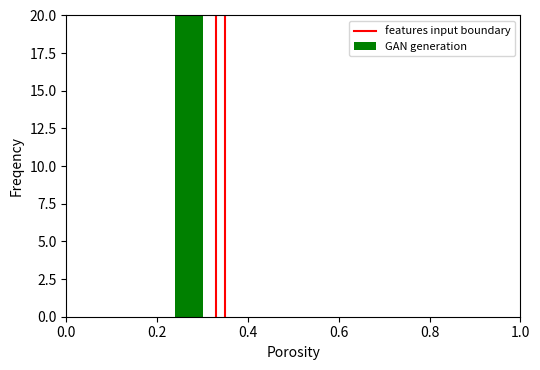

The chart shows a value of 0 at 0.0. True or false?

True